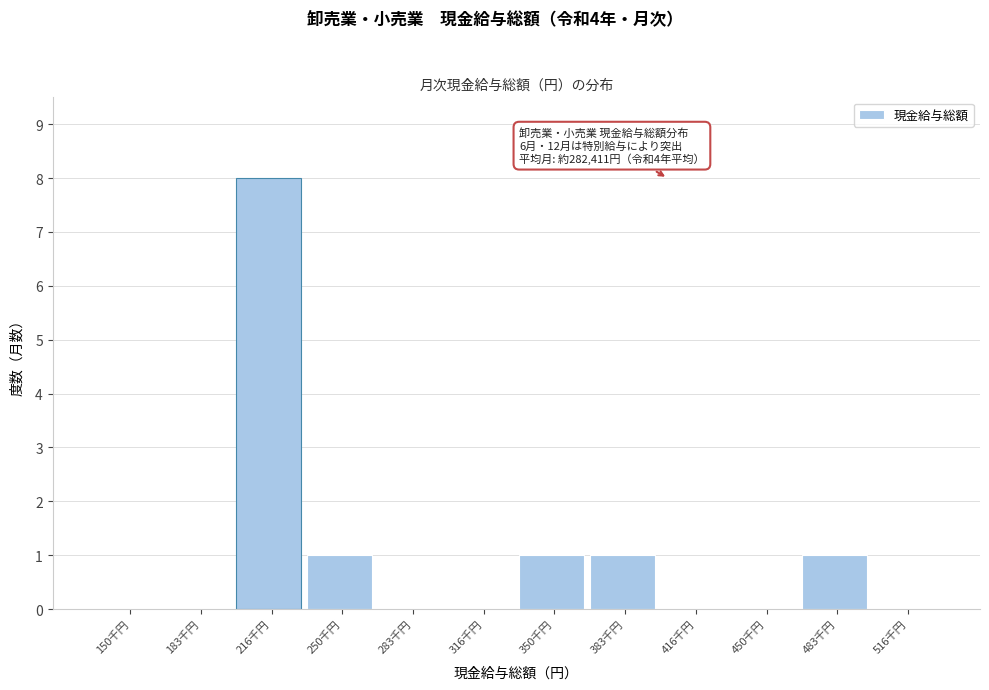

Reading left to right, what are all the values shown in this chart?

150千円=0	183千円=0	216千円=8	250千円=1	283千円=0	316千円=0	350千円=1	383千円=1	416千円=0	450千円=0	483千円=1	516千円=0